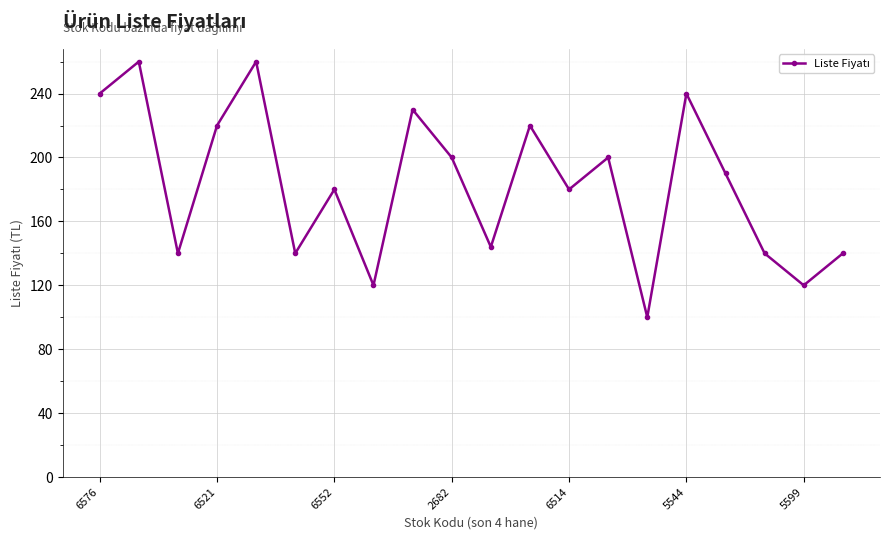

What is the sum of all values?

3664